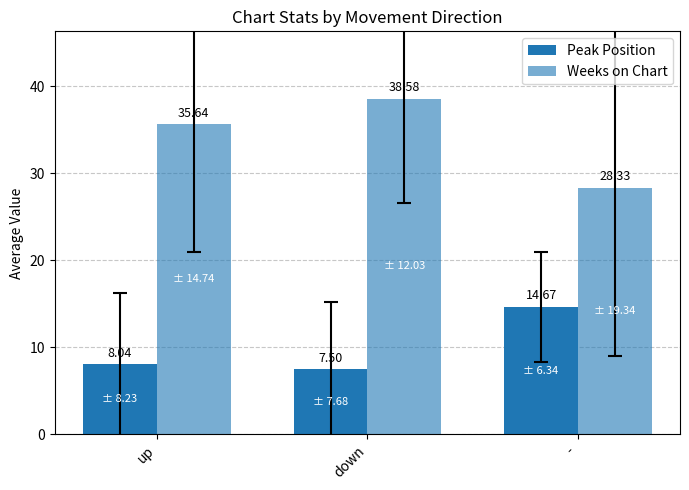

How many data points in Weeks on Chart are less than 35?

1